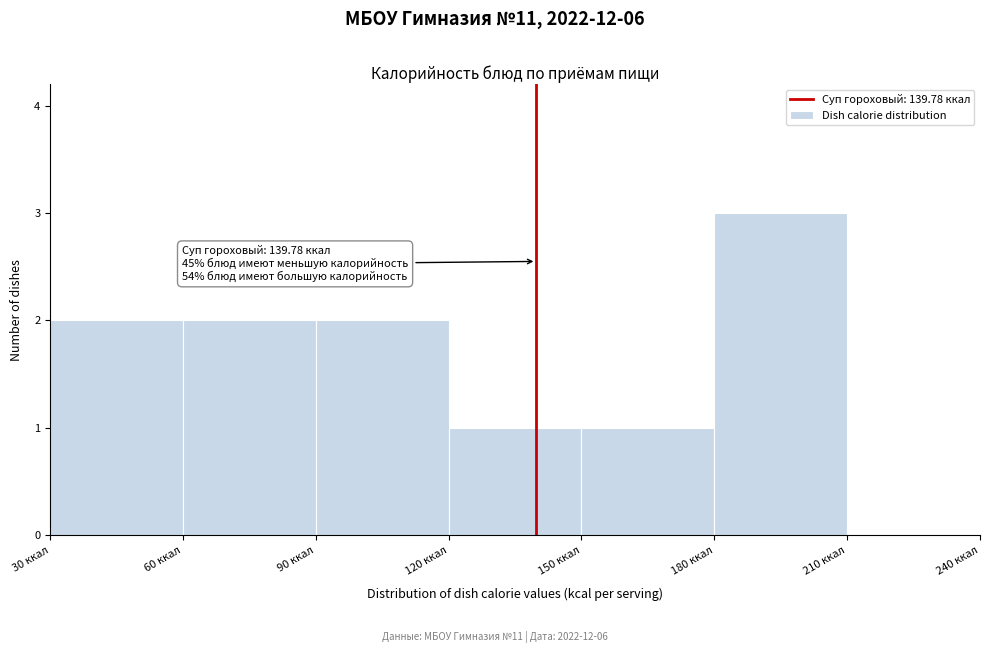

Over which range of the x-axis is the bar tallest?

180 to 210